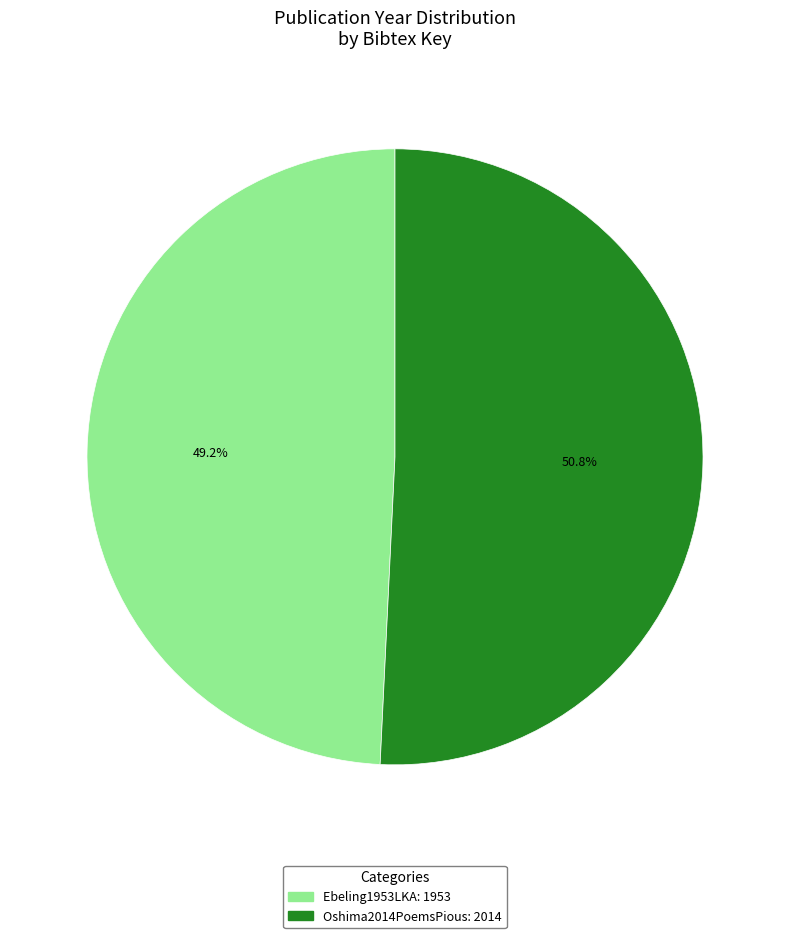

To the nearest percent, what is the average slice percentage?

50%